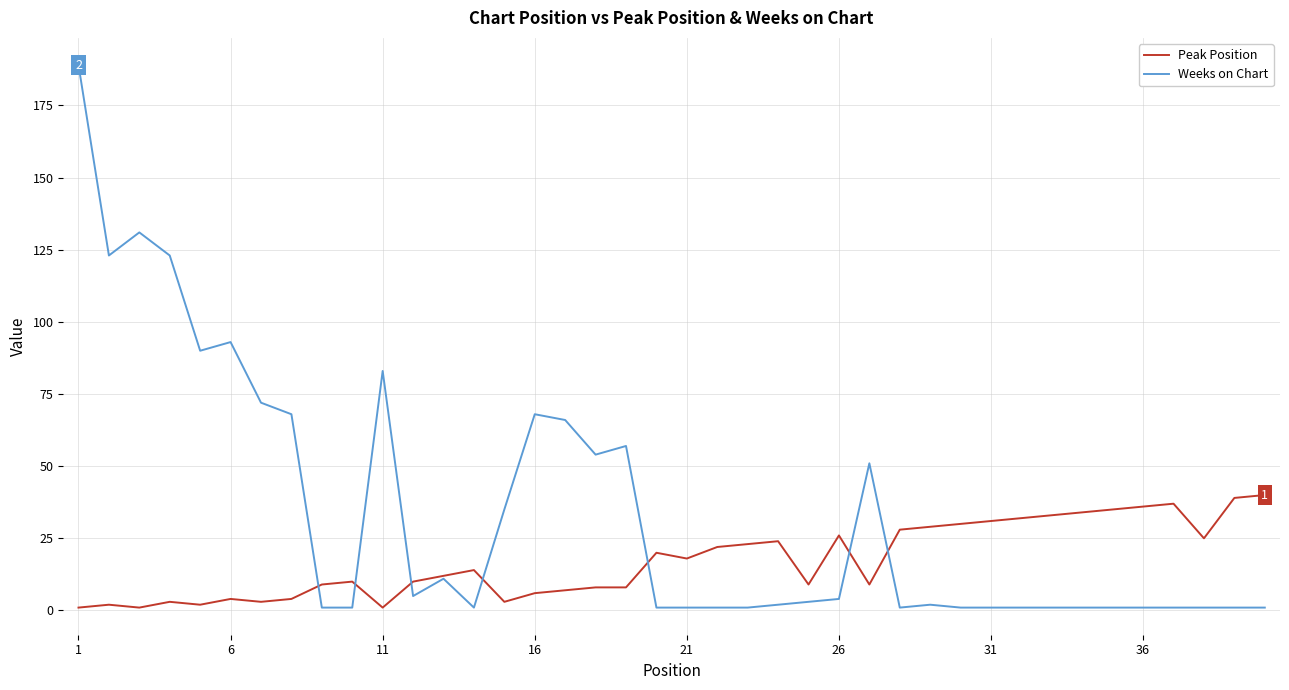

What is the greatest value displayed?

189